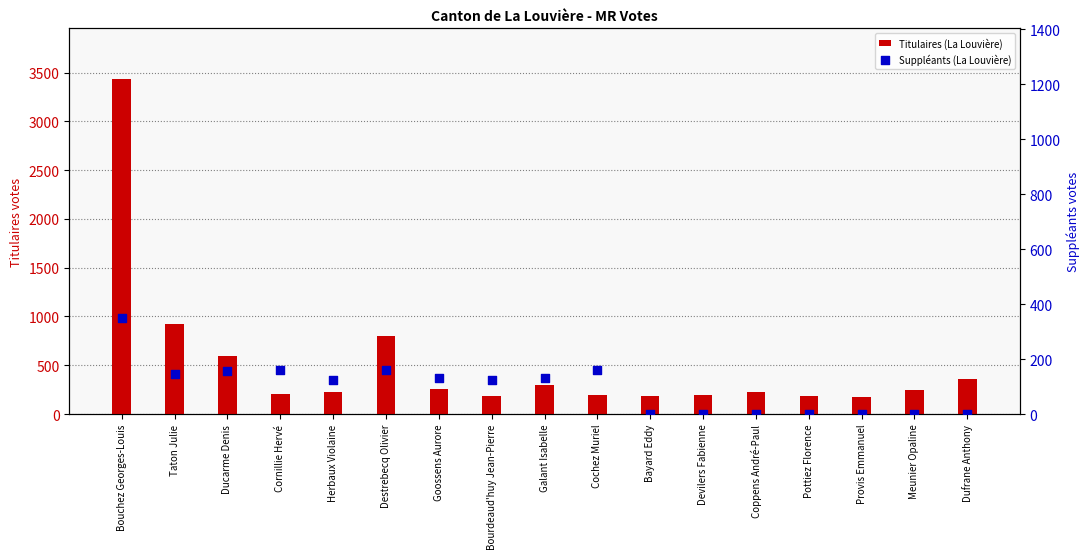

Which series has the largest total across all categories?

Titulaires (La Louvière)